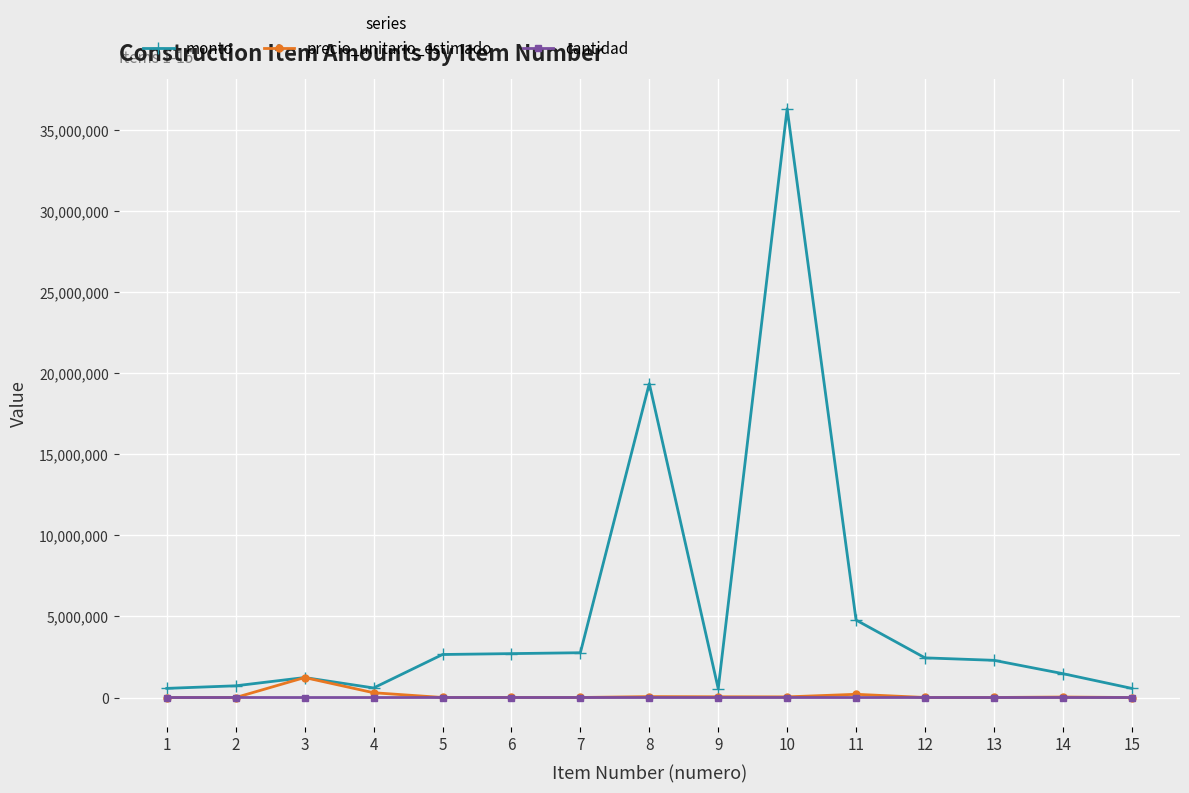

How many distinct data groups are displayed?

3